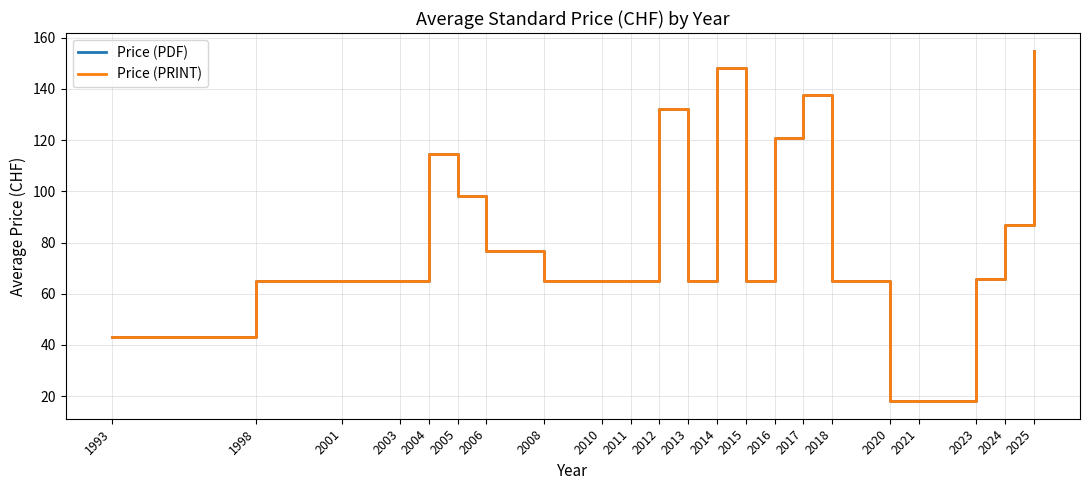

Does the chart display data point markers on the line(s)?

No